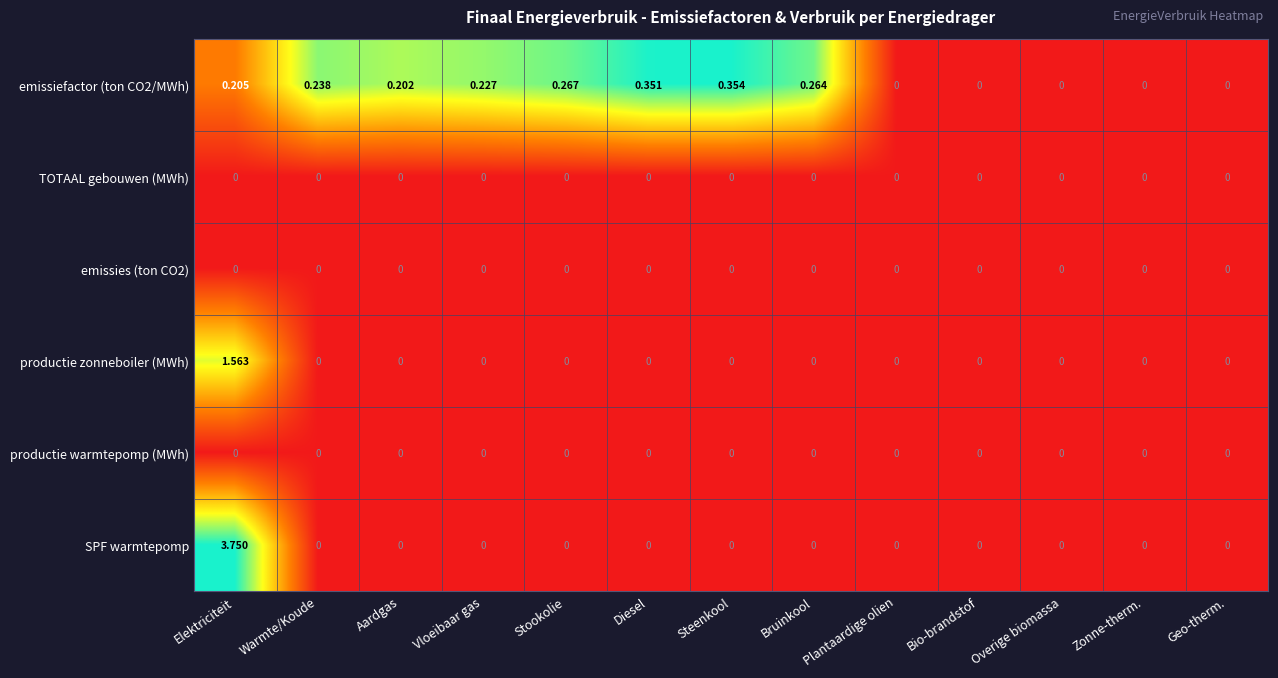

At which label does SPF warmtepomp reach its peak?

Elektriciteit